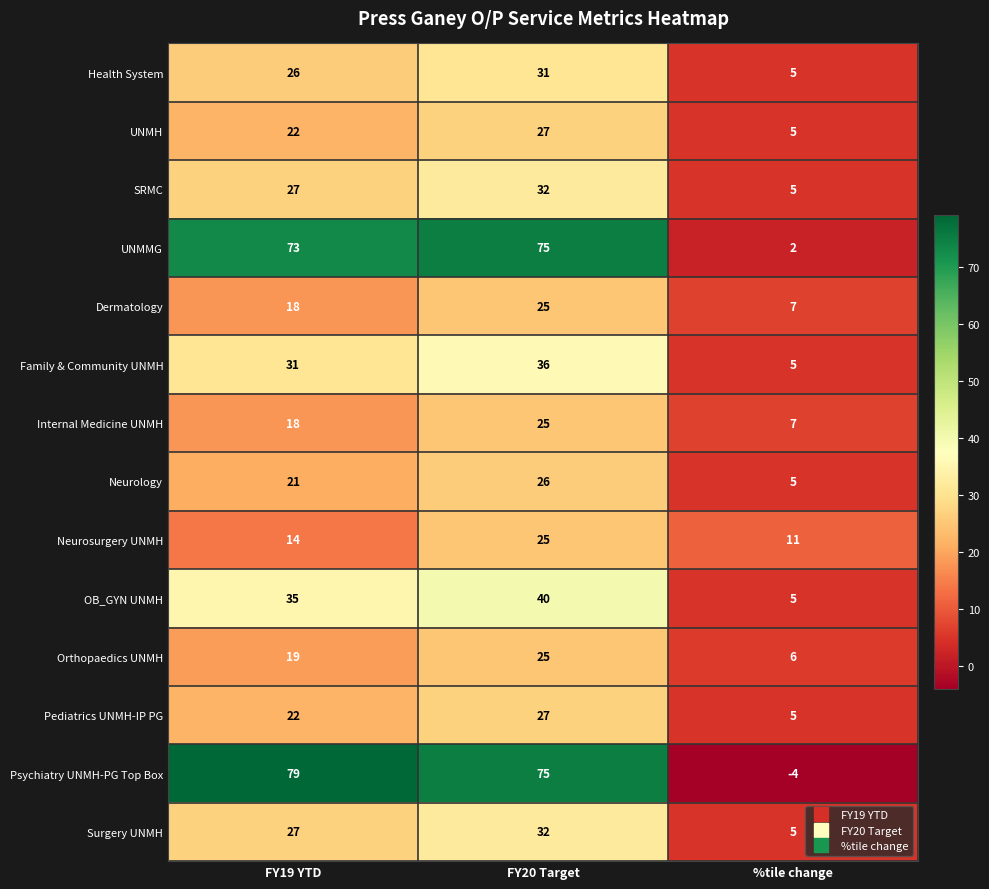

Count the Health System values in the range 5 to 31.

3